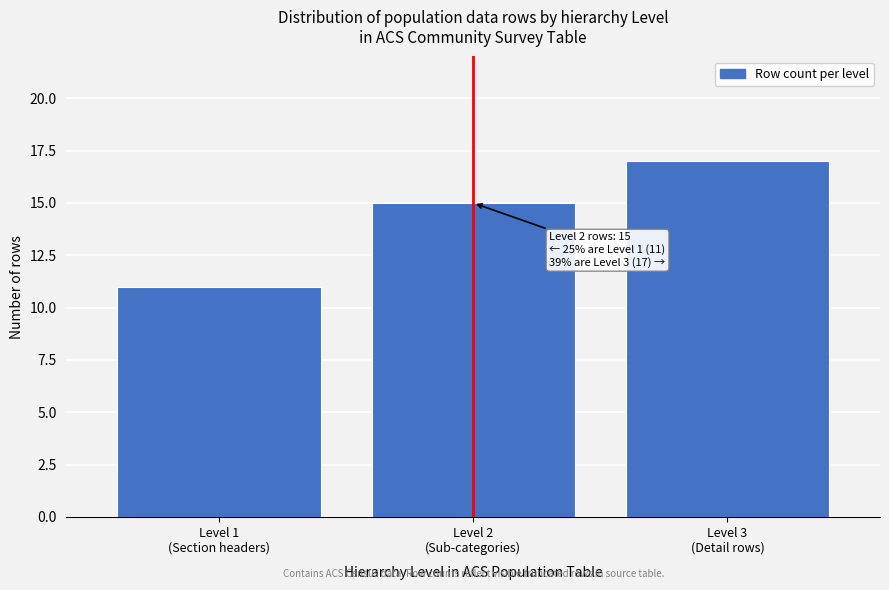

Reading right to left, transcribe all the data shown in this chart.

17	15	11